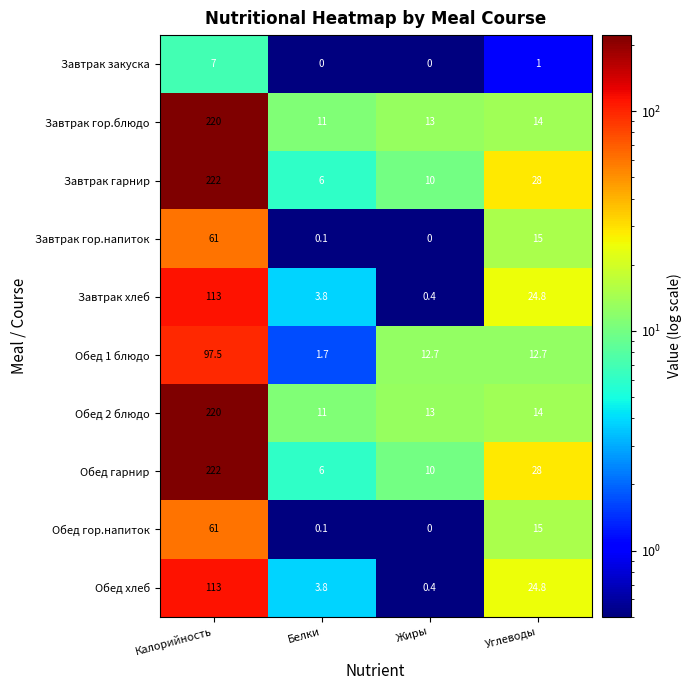

The Завтрак гарнир series shows 300.0 at Калорийность. True or false?

False